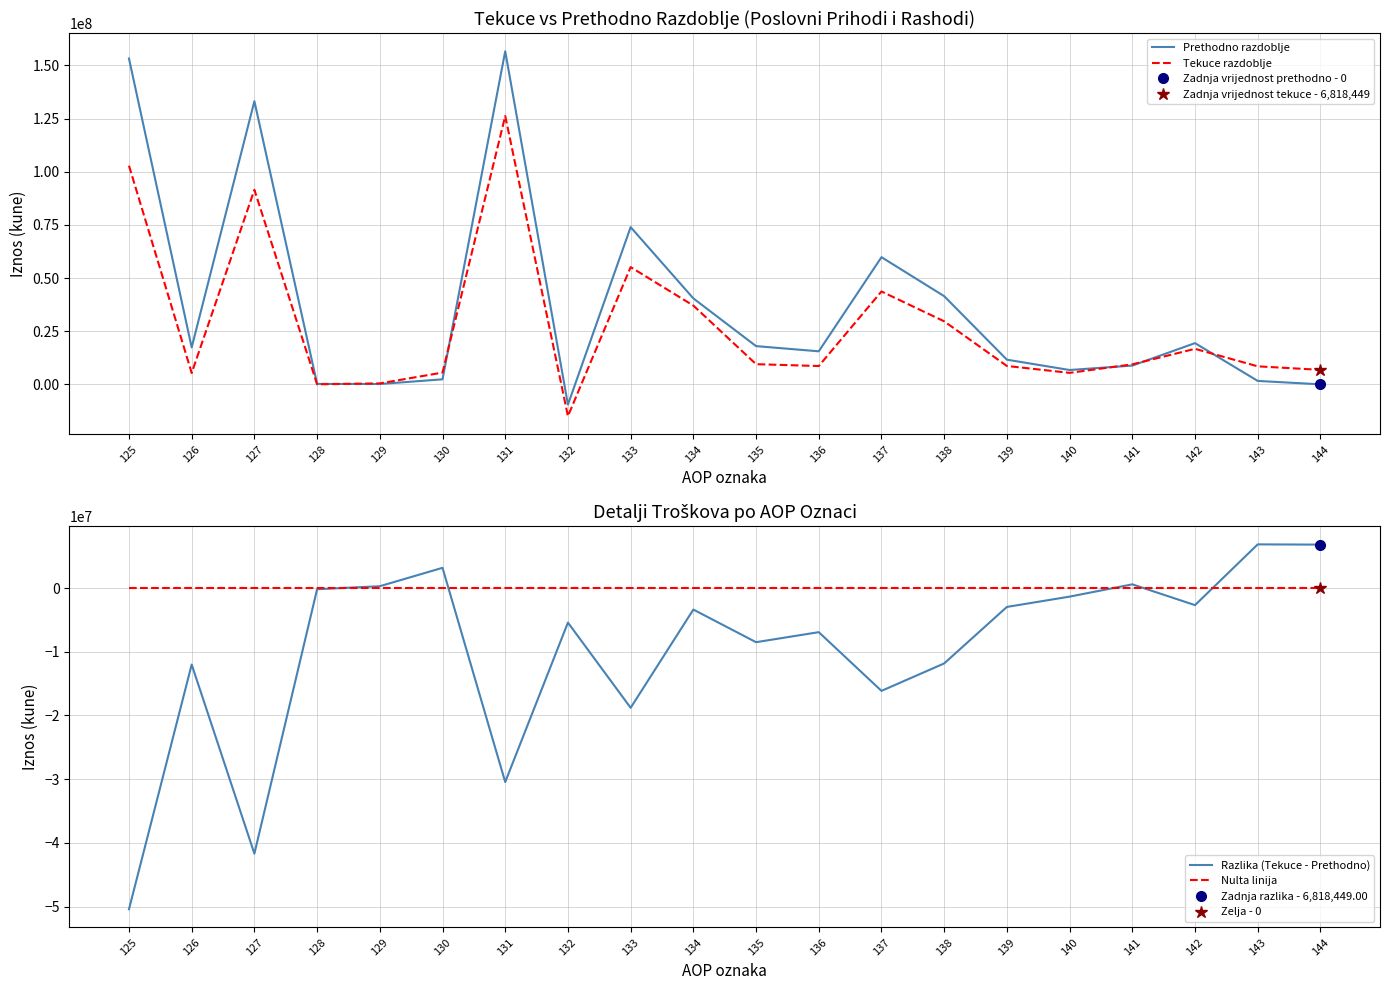

Between 135 and 137, which is larger?

137